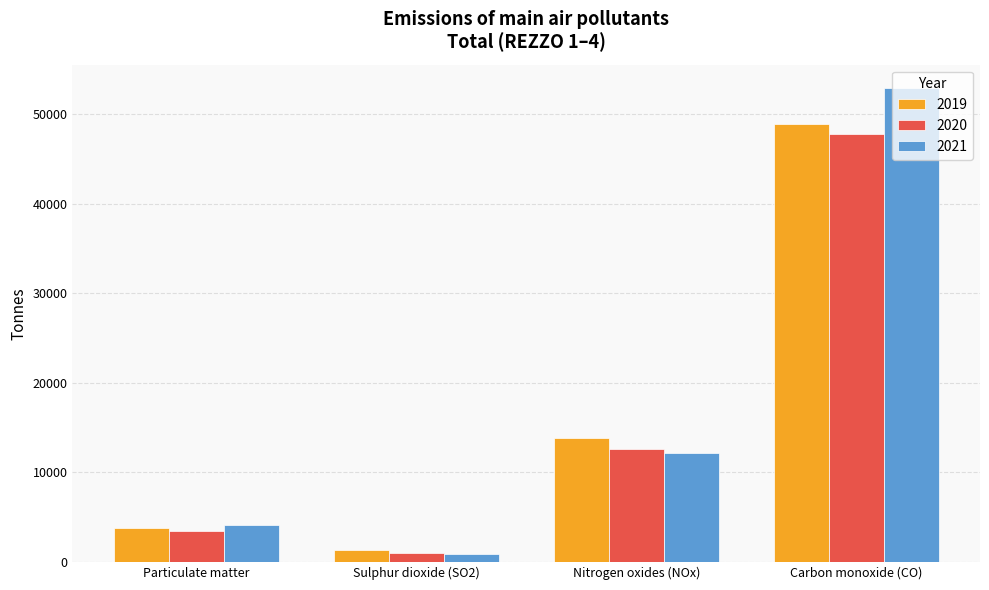

Reading right to left, what are all the values shown in this chart?

2019: 48868.6	13847.8	1319.8	3760.3
2020: 47809.7	12647.9	1025.2	3467.4
2021: 52861.0	12132.5	893.5	4132.4